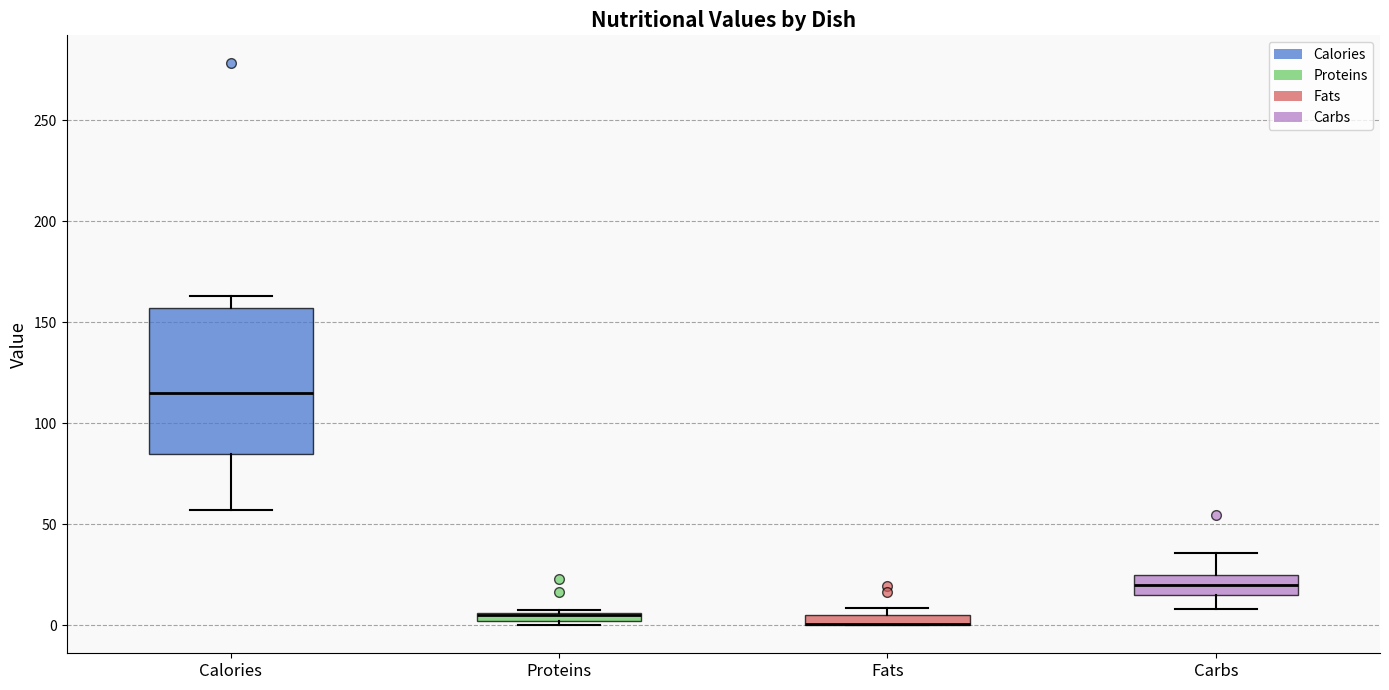

Comparing the boxes themselves (not the whiskers), which one is the tallest?

Calories